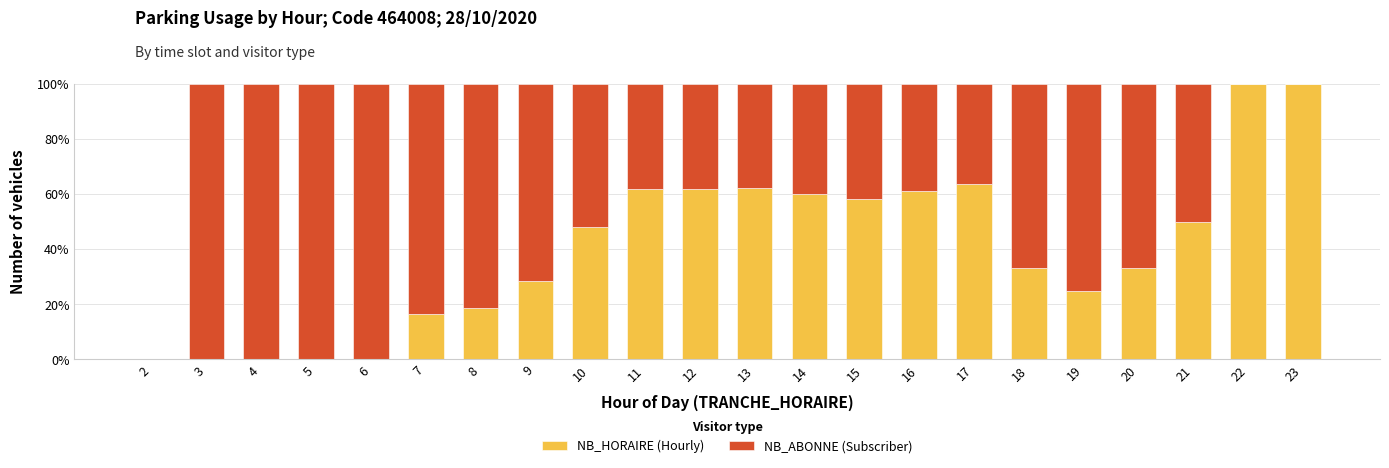

Is it true that NB_HORAIRE (Hourly) equals 18.8 at 8?

True